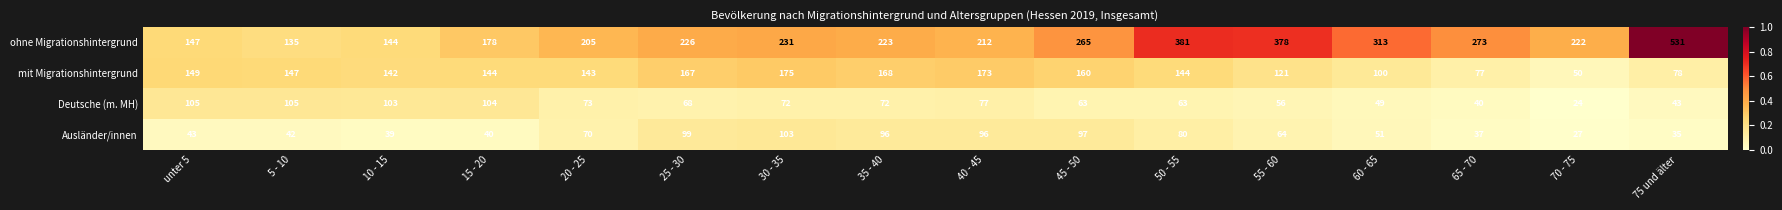

What is the maximum value shown in the chart?

531